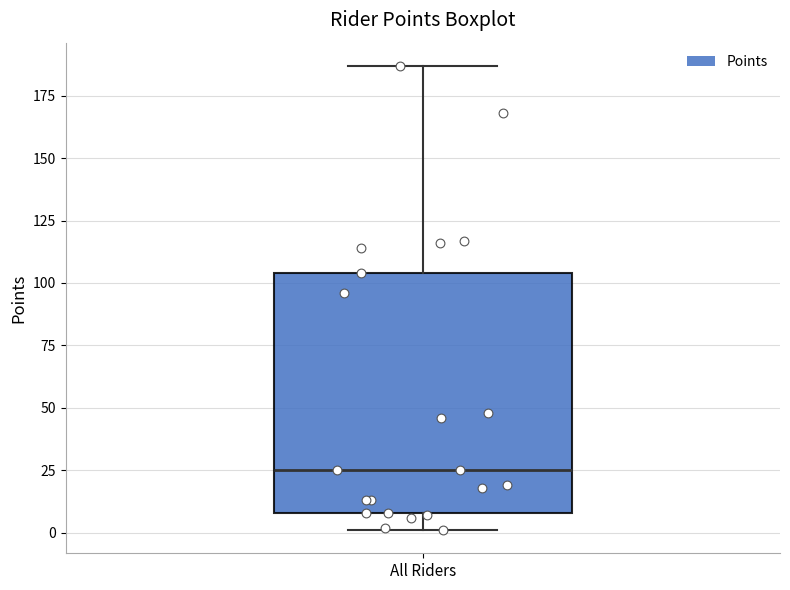

Transcribe this box plot: give where the median line is, the range the box spans, and where the two whiskers end, as read against the y-axis. The values are not printed on the chart, so give them approximately, as read against the axis.

median 25, box 10 to 105, whiskers 0 to 185